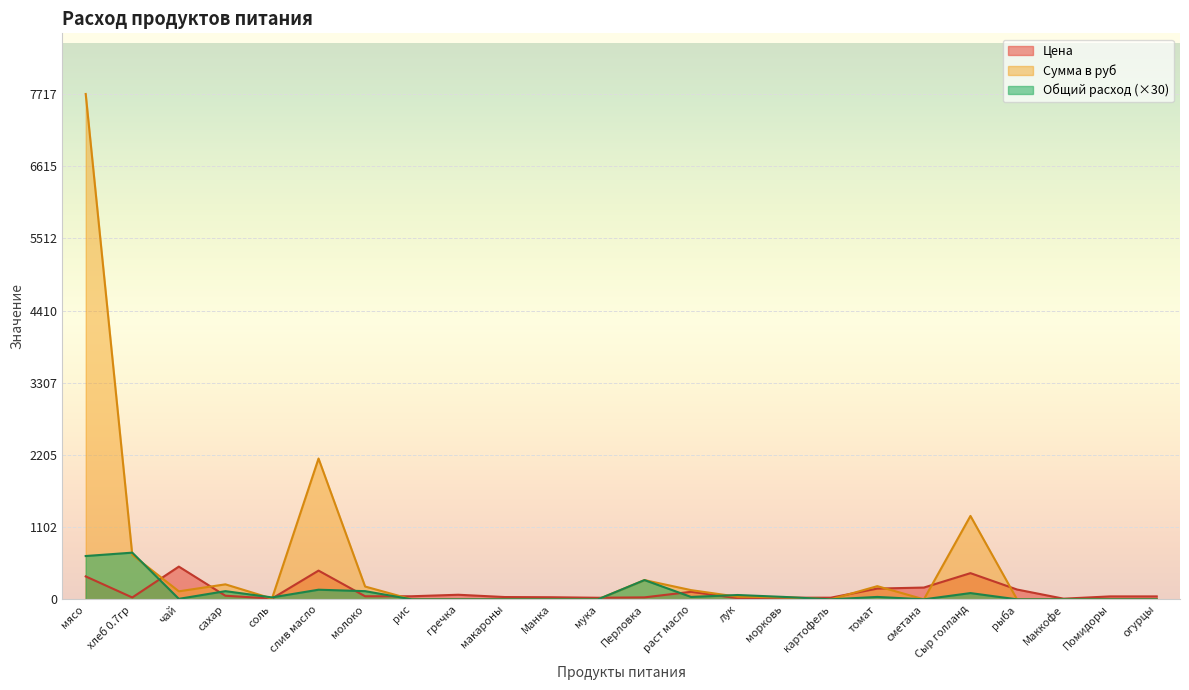

At which label is Цена closest to 255?

сметана